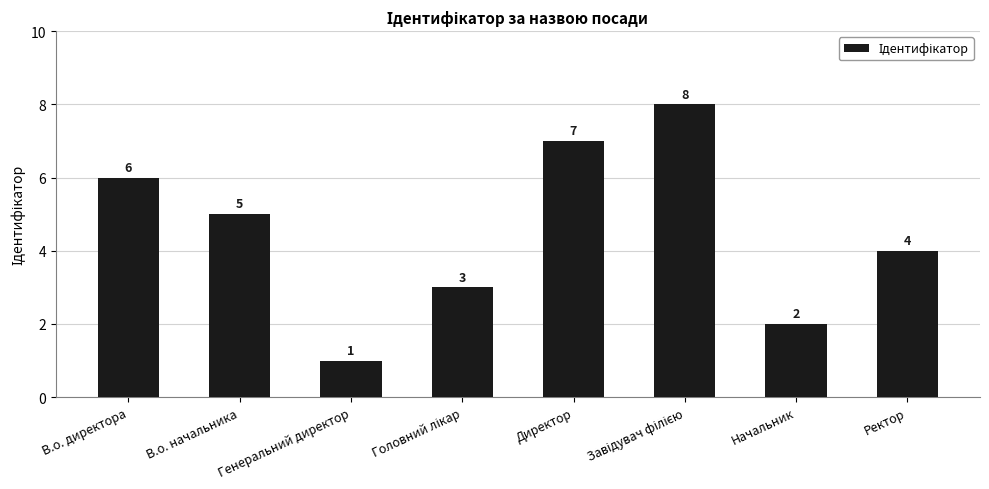

What is the difference between the second highest and second lowest values?

5